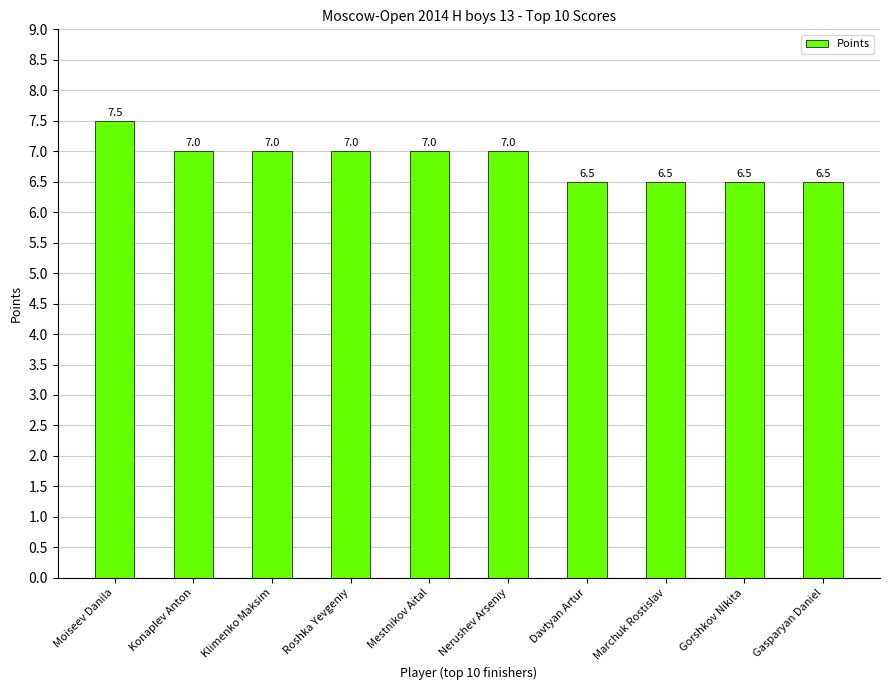

What is the difference between the maximum and minimum values?

1.0